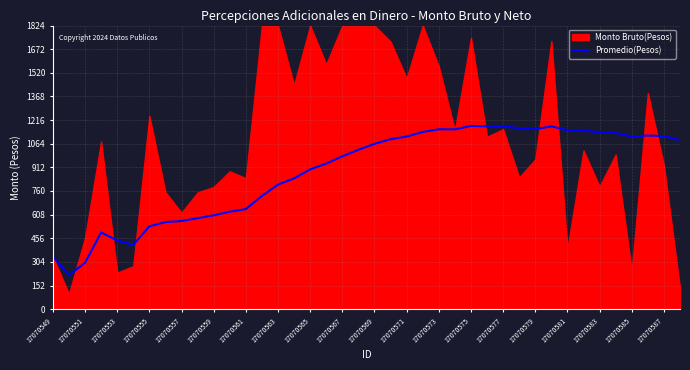

Reading left to right, extract all data points from this chart.

337.8	218.2	298.6	493.5	441.7	414.2	532.7	560.2	566.9	585.2	603.5	627.1	643.7	728.0	801.0	841.1	898.9	936.4	983.2	1025.2	1063.2	1093.1	1110.2	1139.9	1156.8	1156.6	1178.4	1175.9	1175.2	1164.3	1157.8	1175.5	1151.7	1147.9	1137.6	1133.6	1109.7	1117.1	1112.1	1087.7